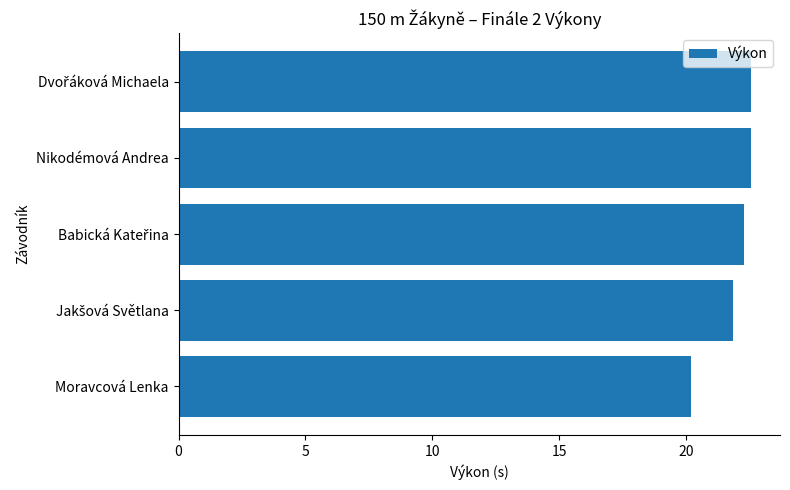

What is the maximum value shown in the chart?

22.6